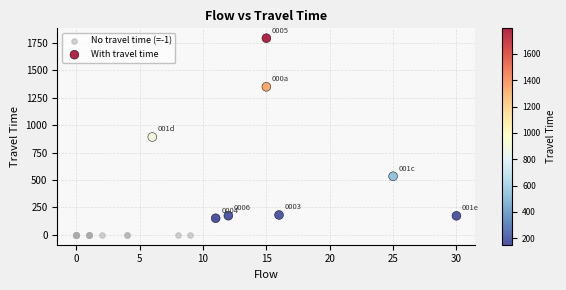

Which series reaches the minimum Y coordinate?

No travel time (=-1)